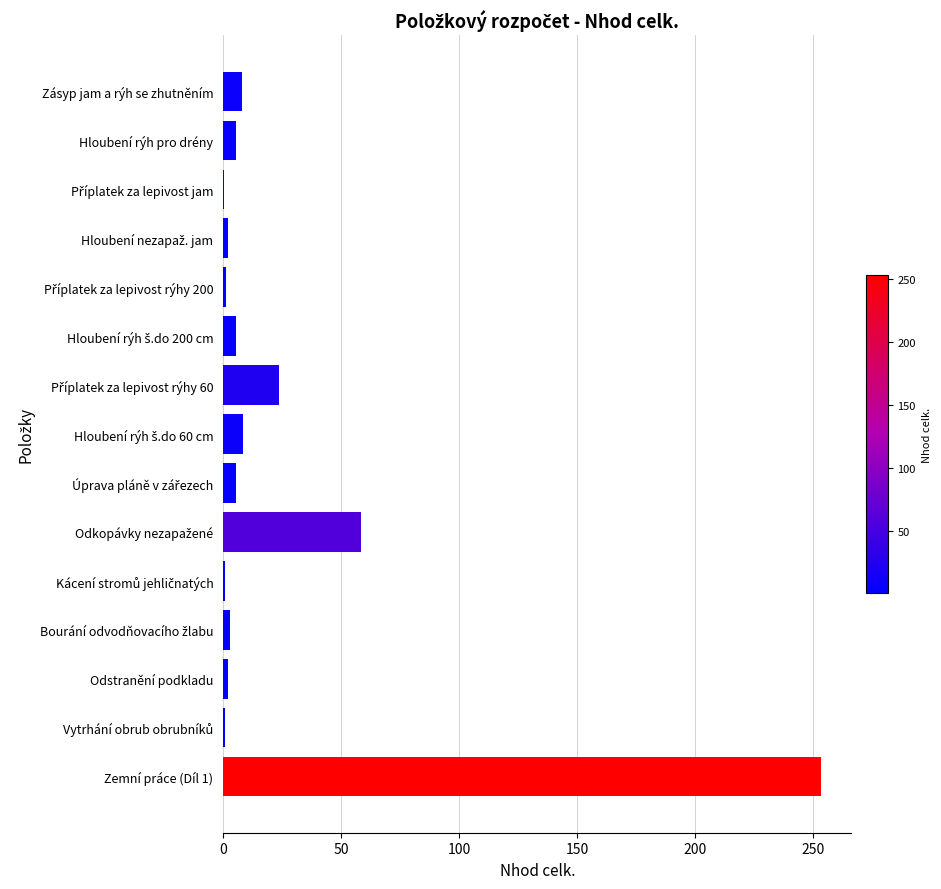

Is it true that the value at Zásyp jam a rýh se zhutněním is 7.8?

True